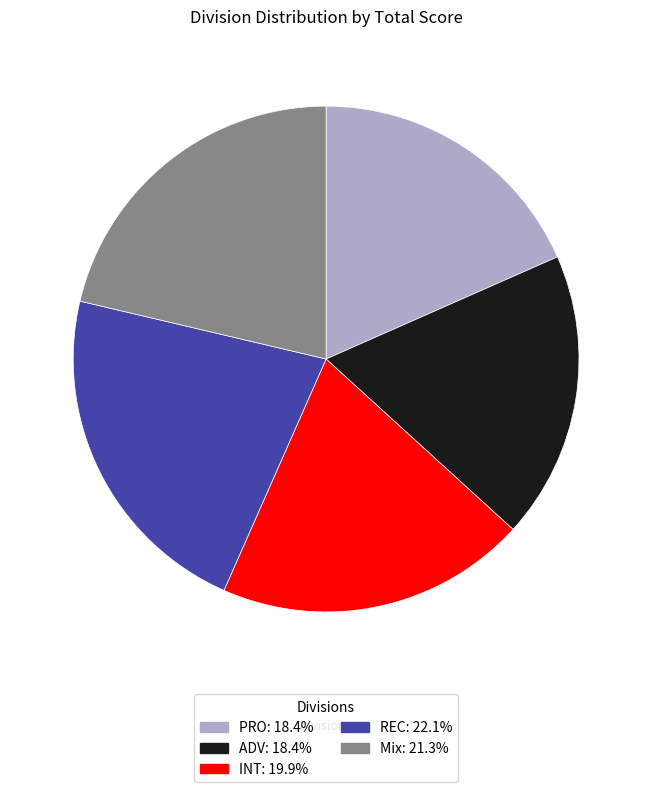

Combined, do Mix and REC account for over 50%?

No